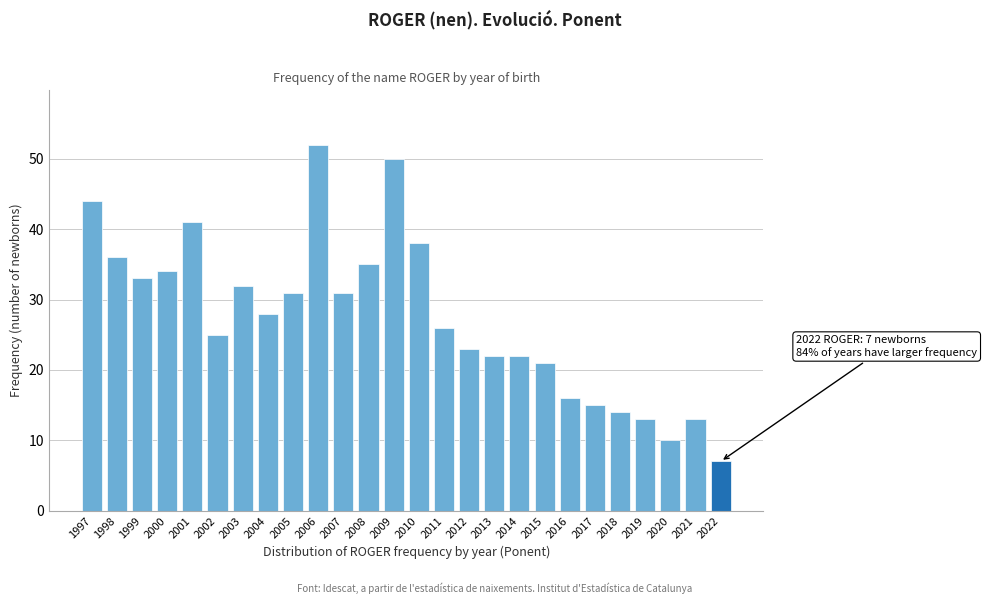

Reading left to right, list all the values displayed in this chart.

1997=44	1998=36	1999=33	2000=34	2001=41	2002=25	2003=32	2004=28	2005=31	2006=52	2007=31	2008=35	2009=50	2010=38	2011=26	2012=23	2013=22	2014=22	2015=21	2016=16	2017=15	2018=14	2019=13	2020=10	2021=13	2022=7